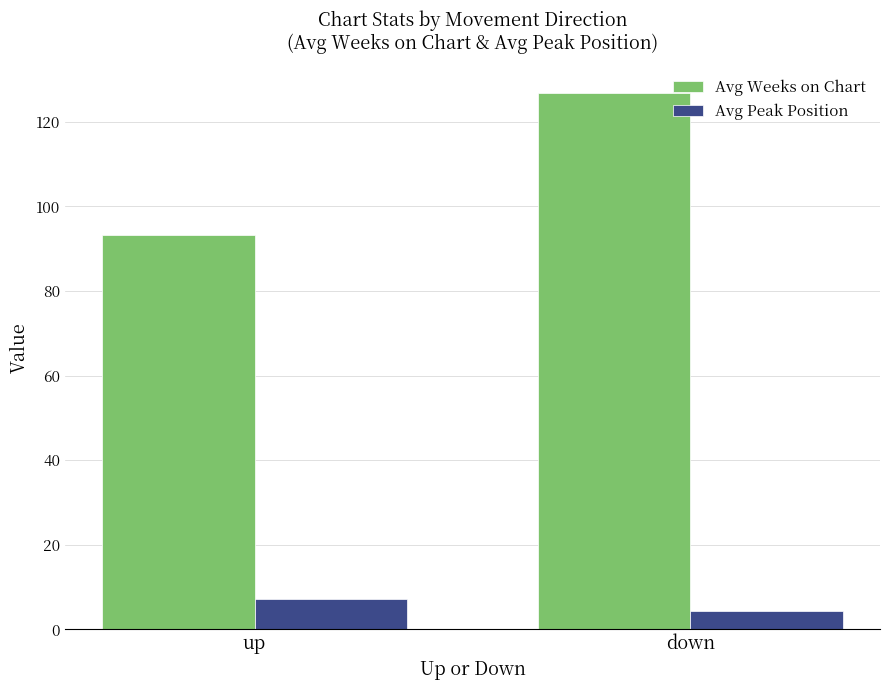

Are the bars grouped side by side (vs. stacked)?

Yes